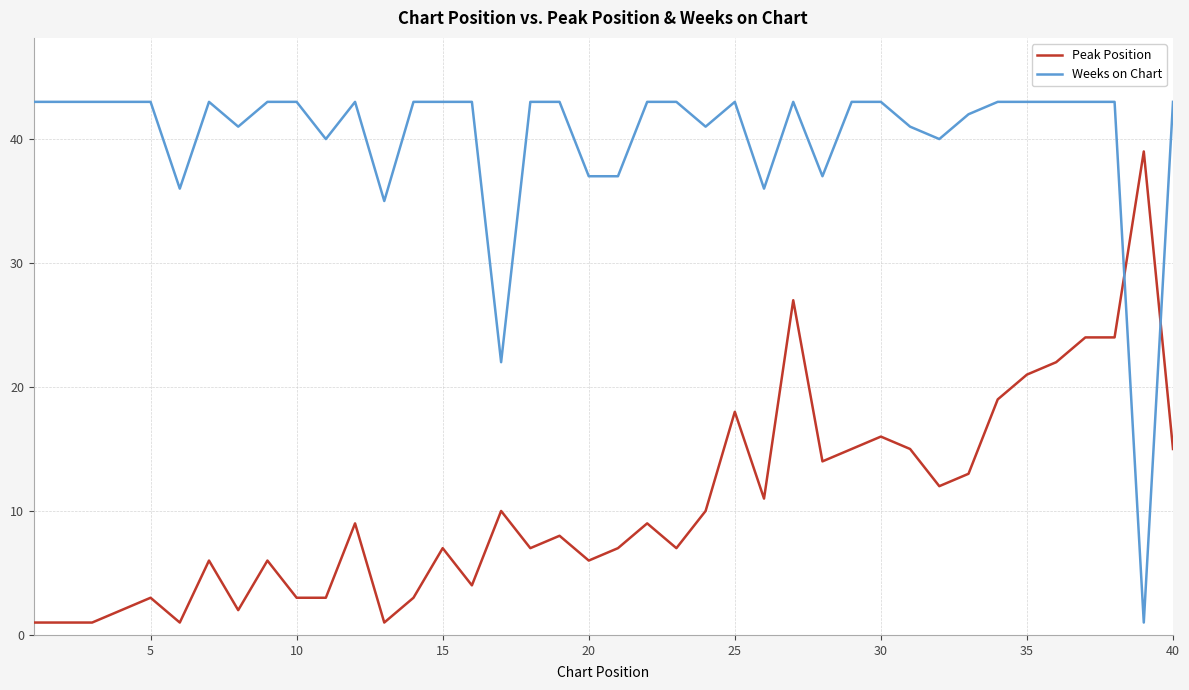

Which series has the largest range (max minus min)?

Weeks on Chart